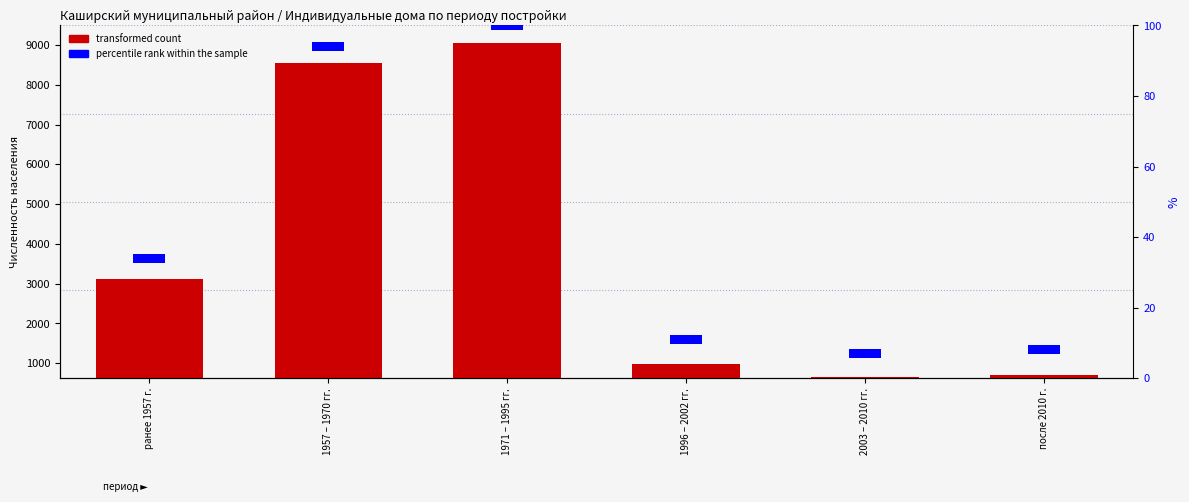

How many values exceed 3110?

2